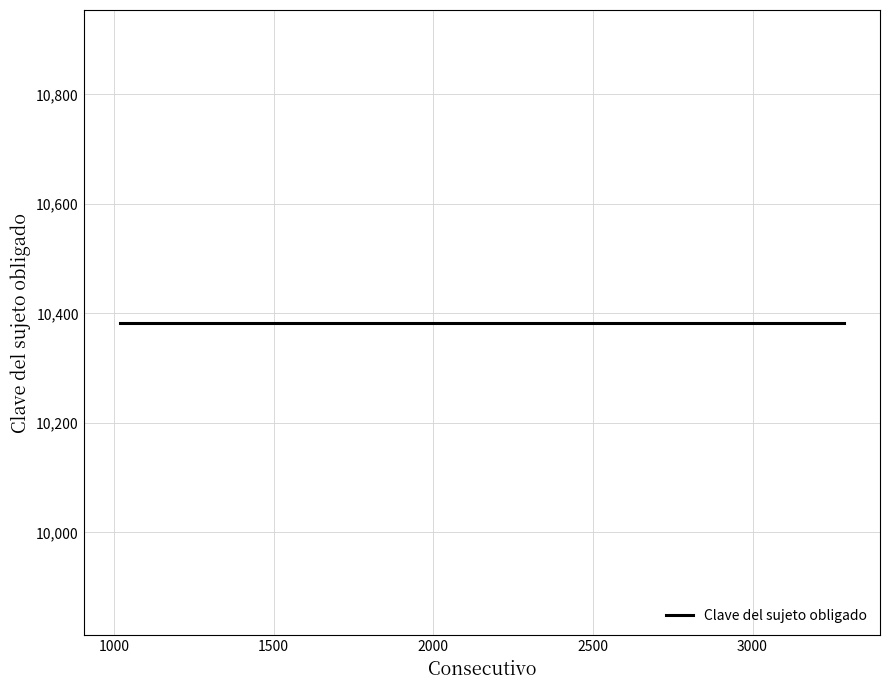

Reading right to left, what are all the values shown in this chart?

Consecutivo: 3286=3286	3285=3285	3284=3284	3283=3283	2409=2409	2408=2408	2407=2407	2406=2406	2405=2405	1018=1018
Clave del sujeto obligado: 3286=10383	3285=10383	3284=10383	3283=10383	2409=10383	2408=10383	2407=10383	2406=10383	2405=10383	1018=10383